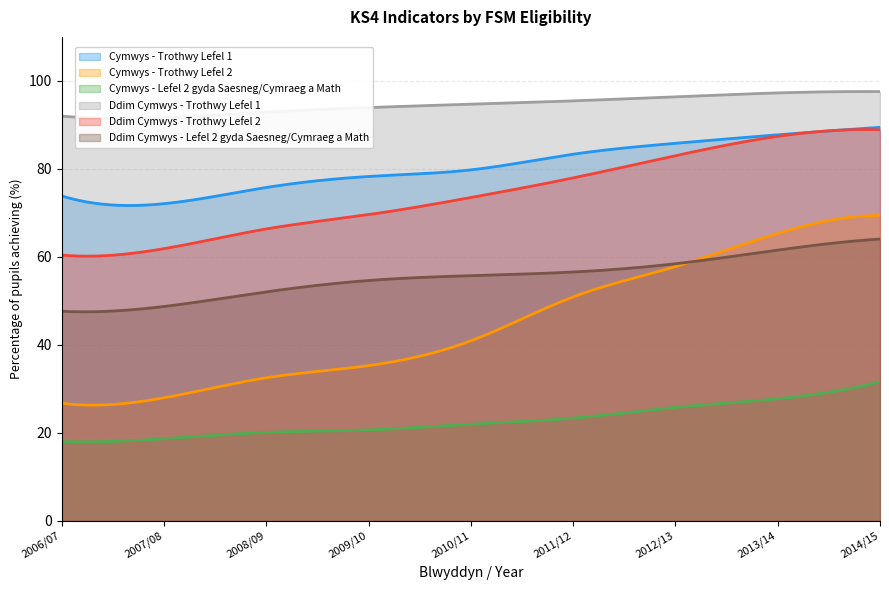

What are all the series names shown in the legend?

Cymwys - Trothwy Lefel 1, Cymwys - Trothwy Lefel 2, Cymwys - Lefel 2 gyda Saesneg/Cymraeg a Math, Ddim Cymwys - Trothwy Lefel 1, Ddim Cymwys - Trothwy Lefel 2, Ddim Cymwys - Lefel 2 gyda Saesneg/Cymraeg a Math